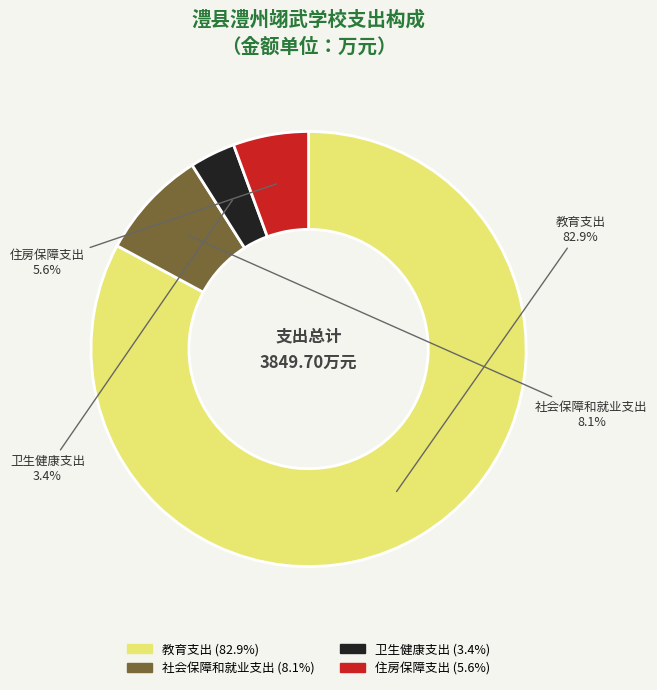

Does 卫生健康支出 represent more than half of the total?

No